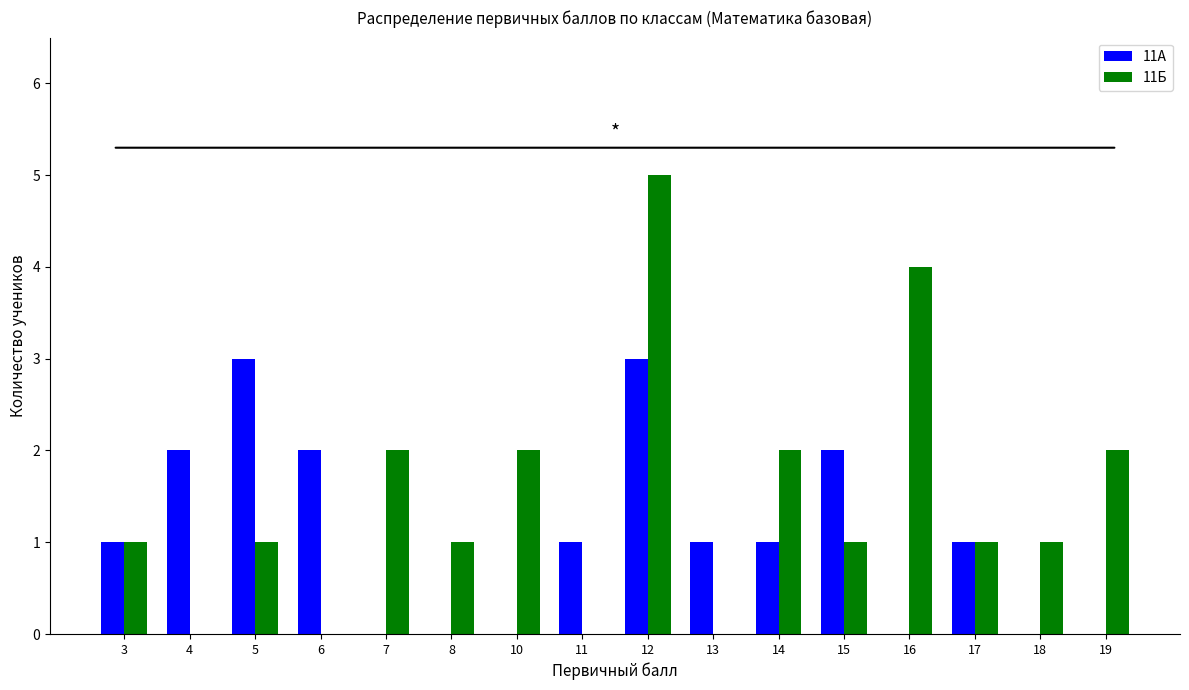

Is it true that 11Б equals -2 at 4?

False